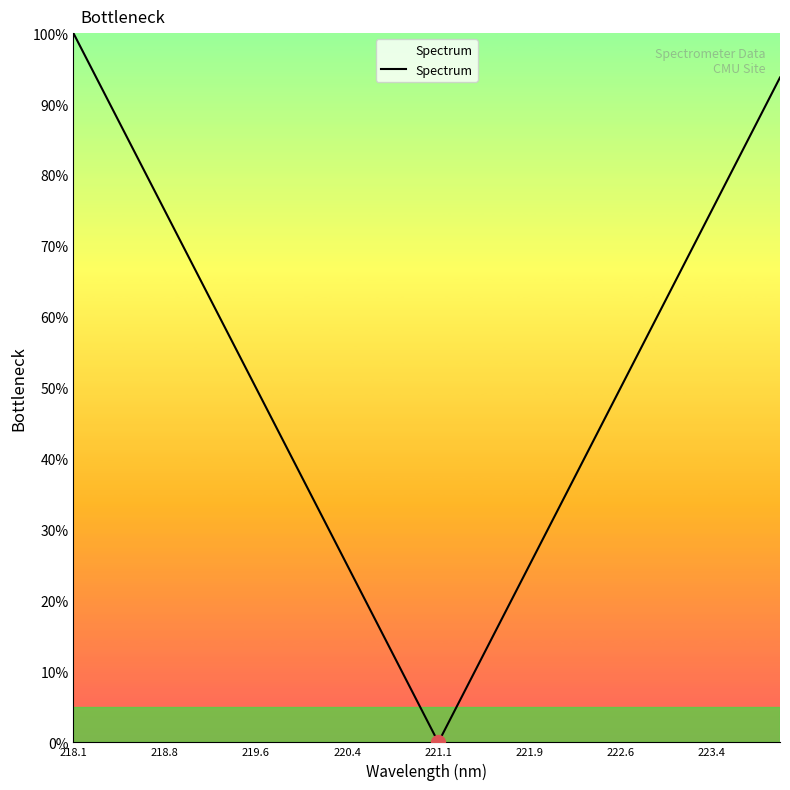

What is the greatest value displayed?

100.0